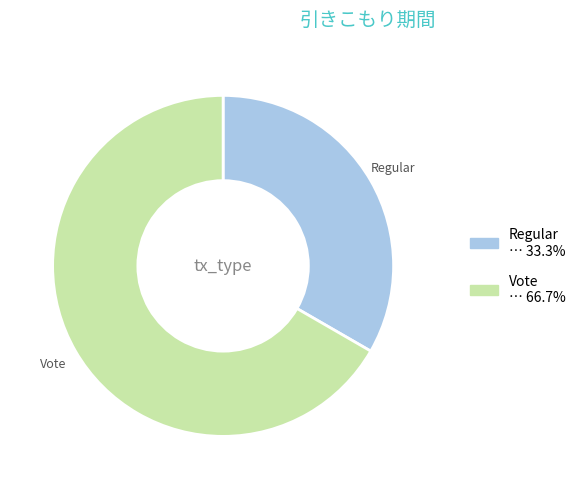

Rank the categories by value from highest to lowest.

Vote, Regular